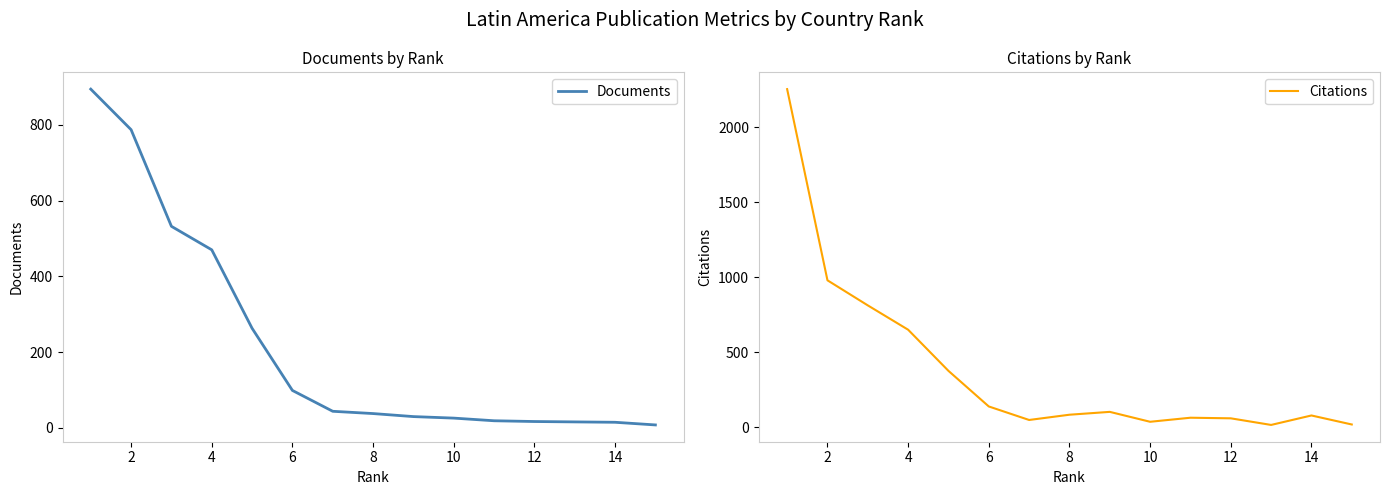

The value of Citations at 14 is 80. True or false?

True